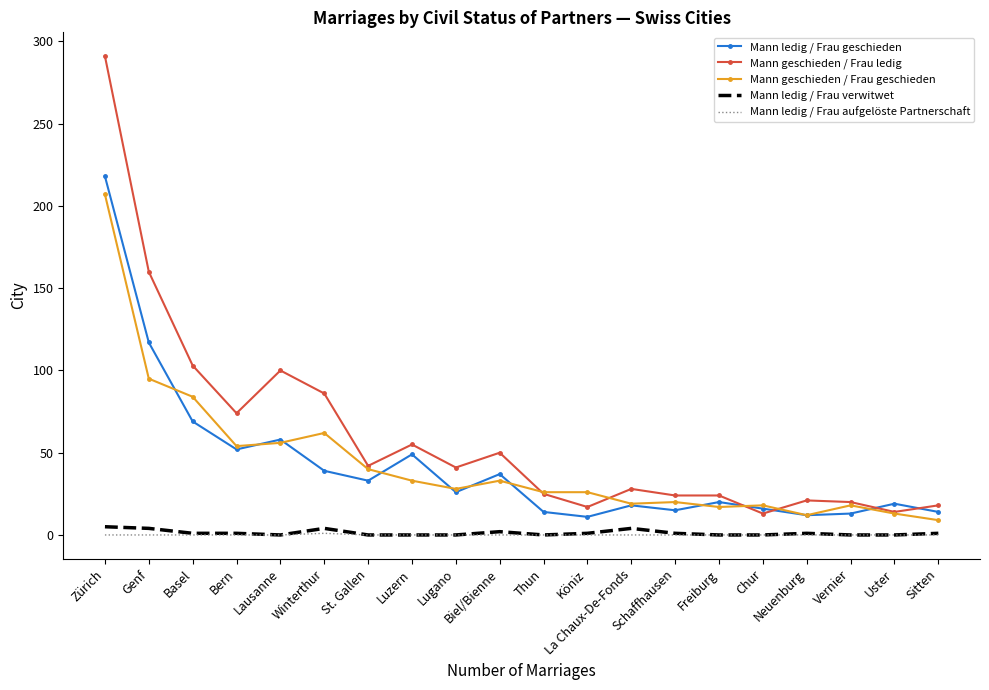

Where do Mann geschieden / Frau geschieden and Mann ledig / Frau geschieden first cross each other?

Genf and Basel